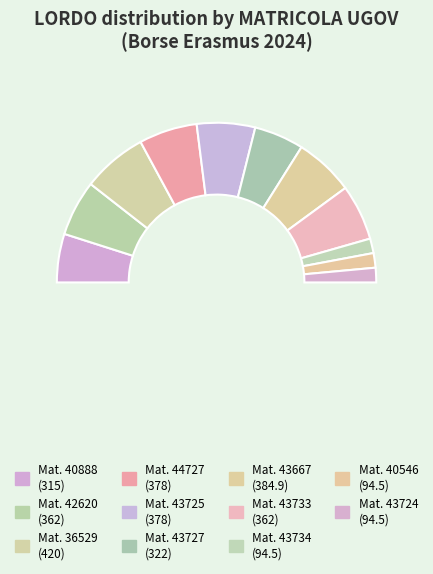

To the nearest percent, what percentage of the pie is 43724?

3%